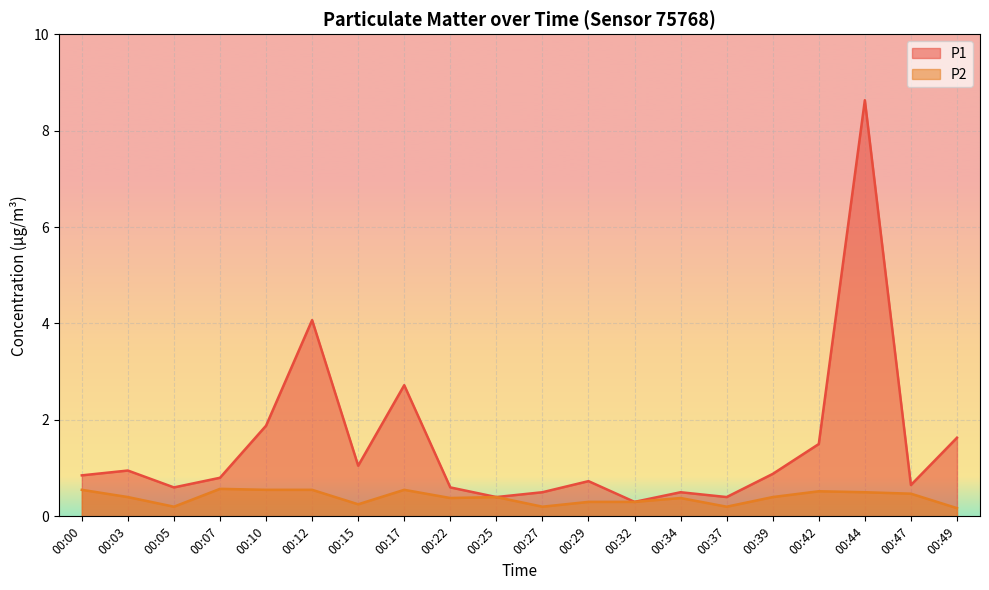

How many data points does each series have?

20